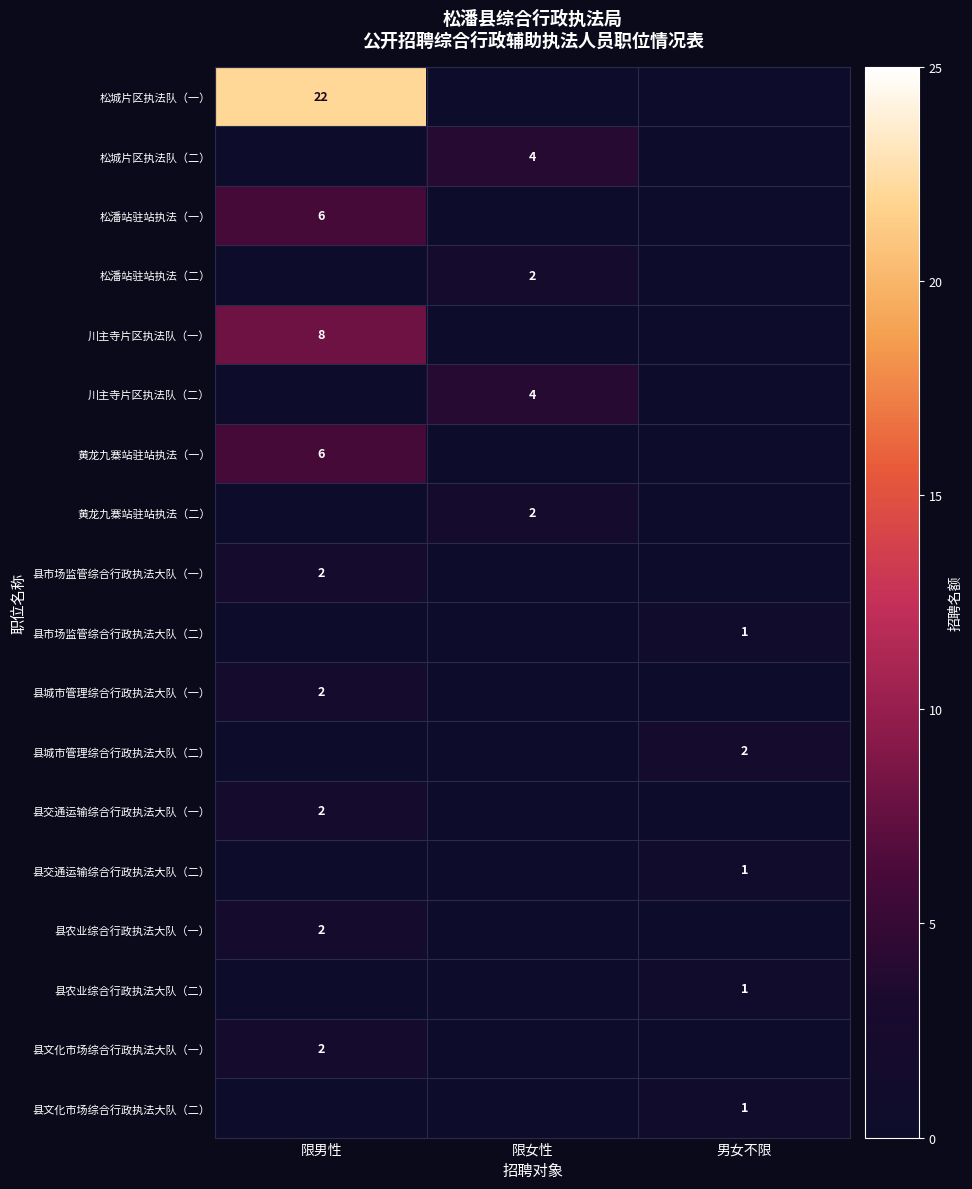

Rank the series at 限女性 from lowest to highest value.

松城片区执法队（一）, 松潘站驻站执法（一）, 川主寺片区执法队（一）, 黄龙九寨站驻站执法（一）, 县市场监管综合行政执法大队（一）, 县市场监管综合行政执法大队（二）, 县城市管理综合行政执法大队（一）, 县城市管理综合行政执法大队（二）, 县交通运输综合行政执法大队（一）, 县交通运输综合行政执法大队（二）, 县农业综合行政执法大队（一）, 县农业综合行政执法大队（二）, 县文化市场综合行政执法大队（一）, 县文化市场综合行政执法大队（二）, 松潘站驻站执法（二）, 黄龙九寨站驻站执法（二）, 松城片区执法队（二）, 川主寺片区执法队（二）